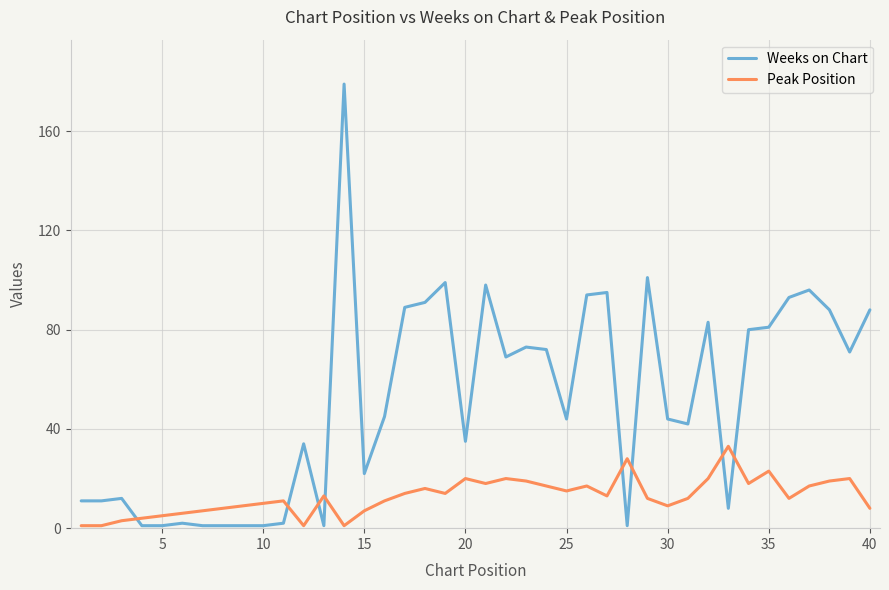

Which series ends up on top after the final intersection of Peak Position and Weeks on Chart?

Weeks on Chart